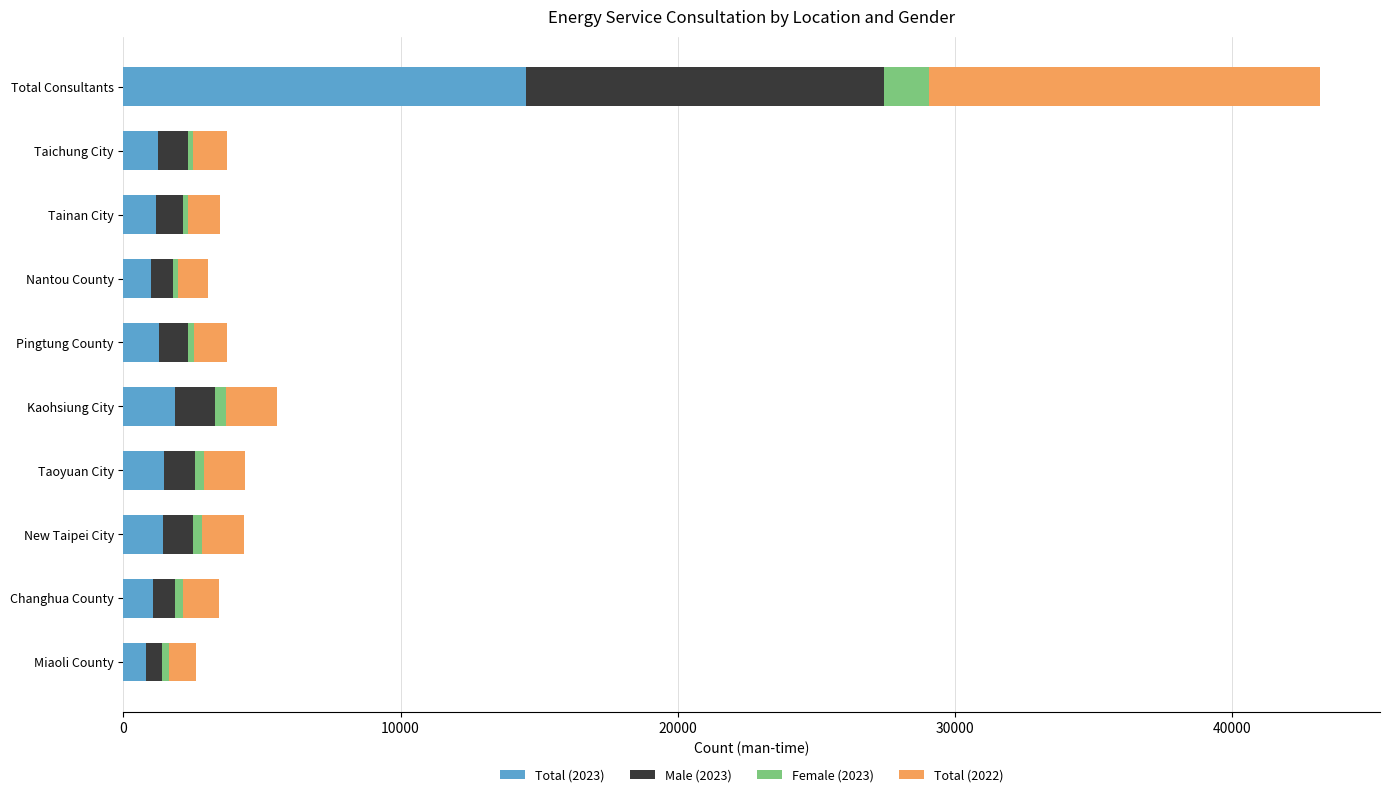

At which category is the sum across all series the highest?

Total Consultants